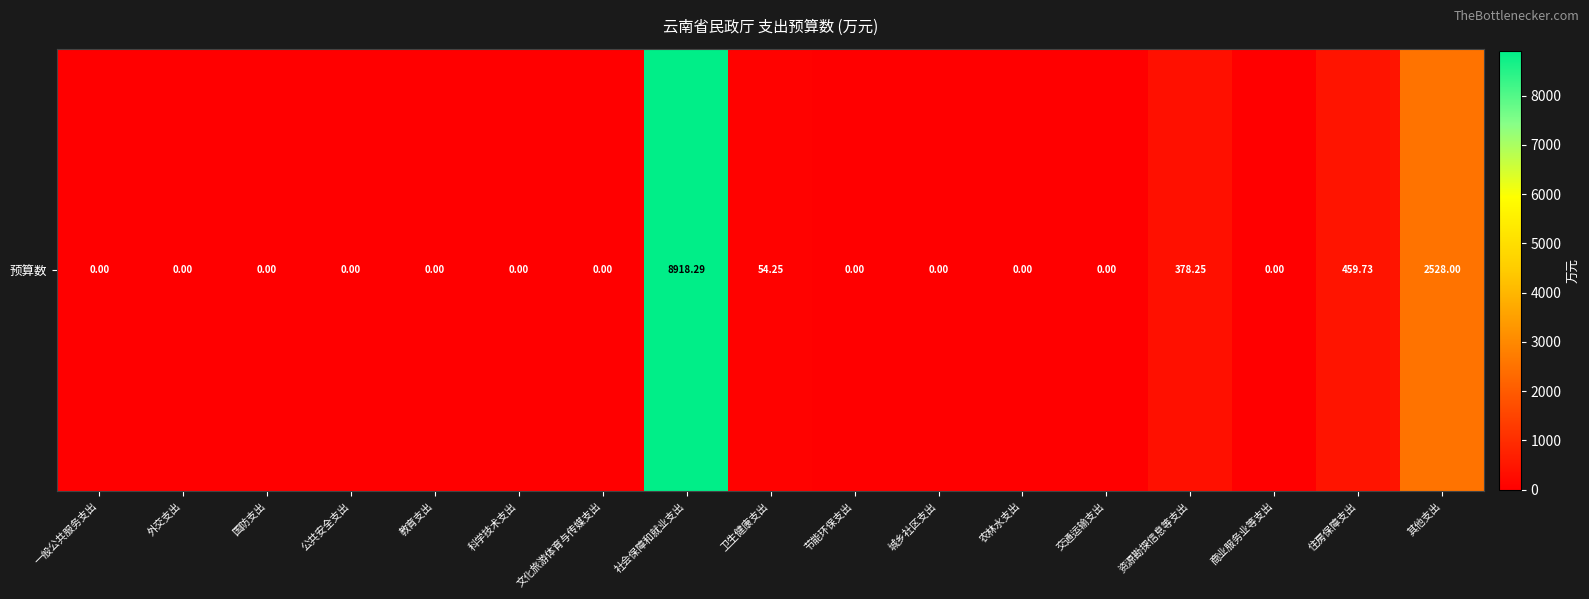

What is the sum of all values?

12338.5